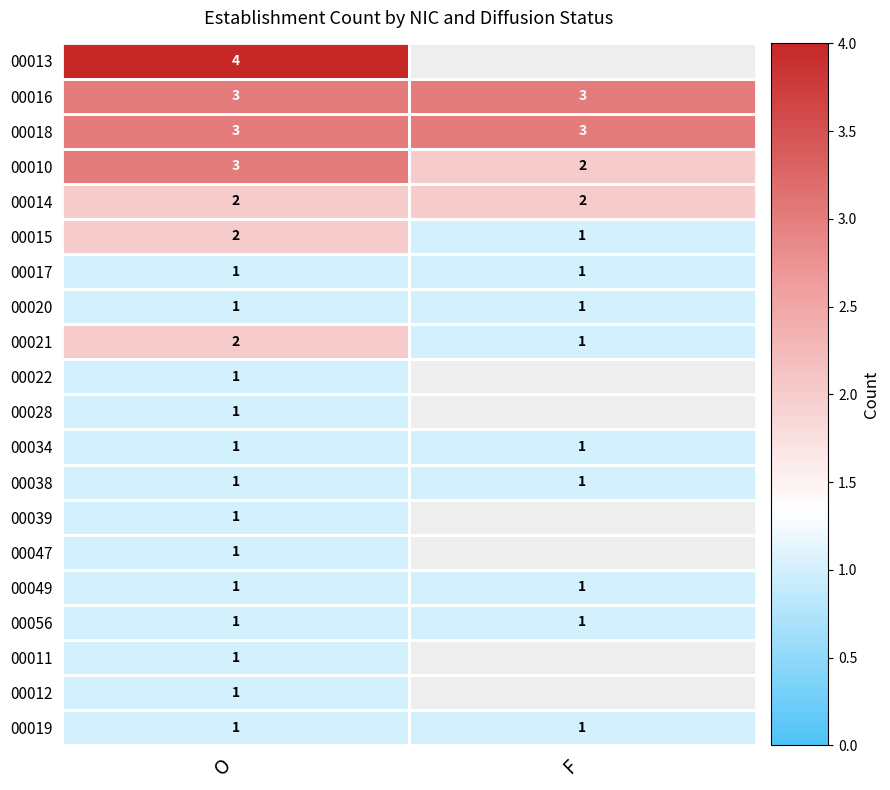

What is the sum of the 00016 values at O and F?

6